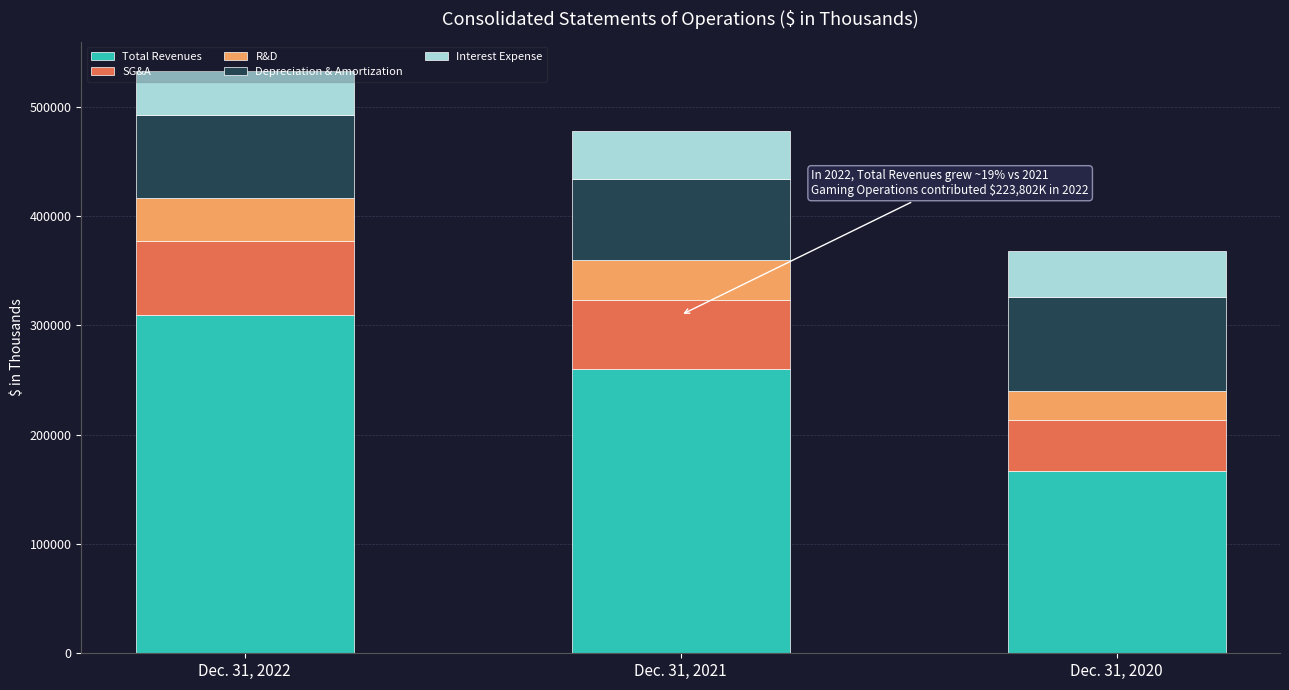

Does the chart contain any negative values?

No